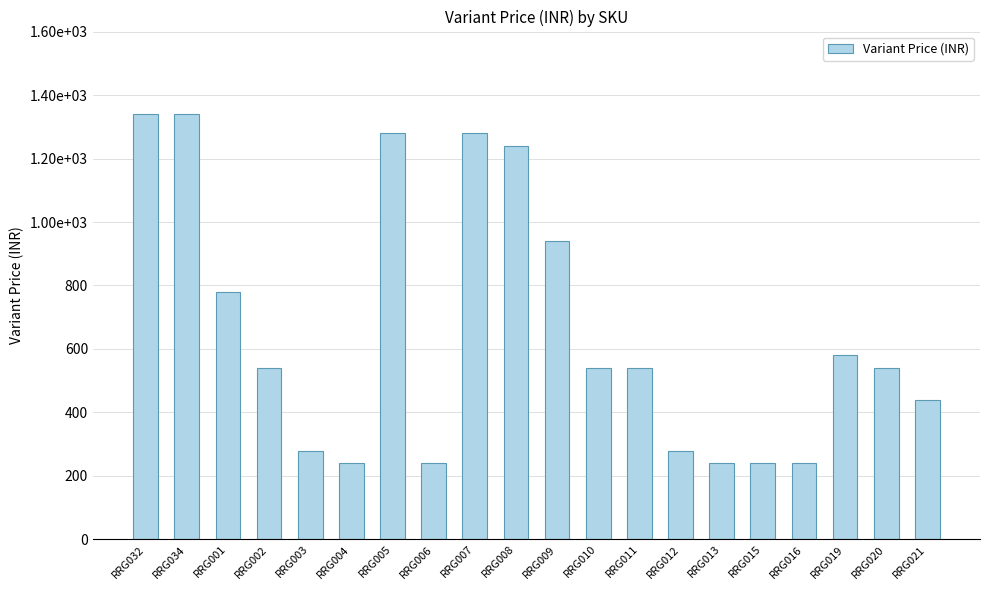

Are the bars horizontal?

No